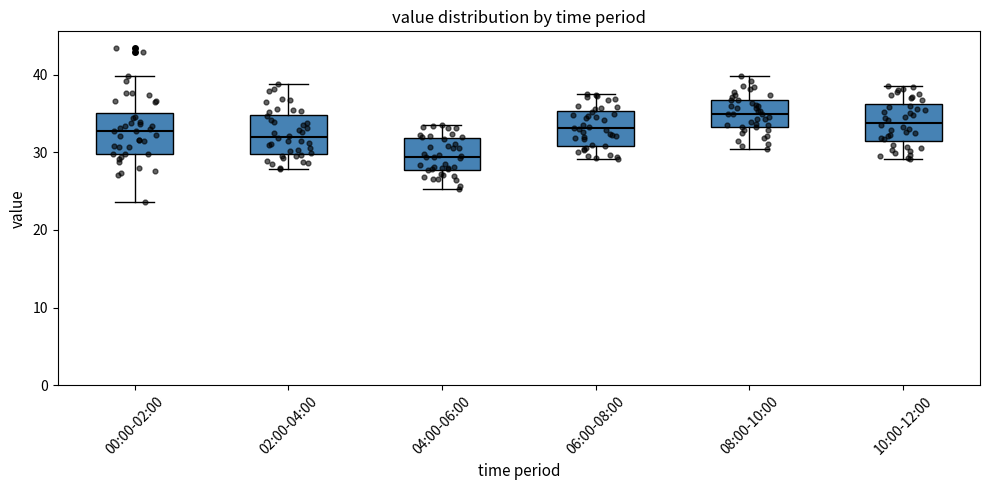

Which box has the lowest median line?

04:00-06:00